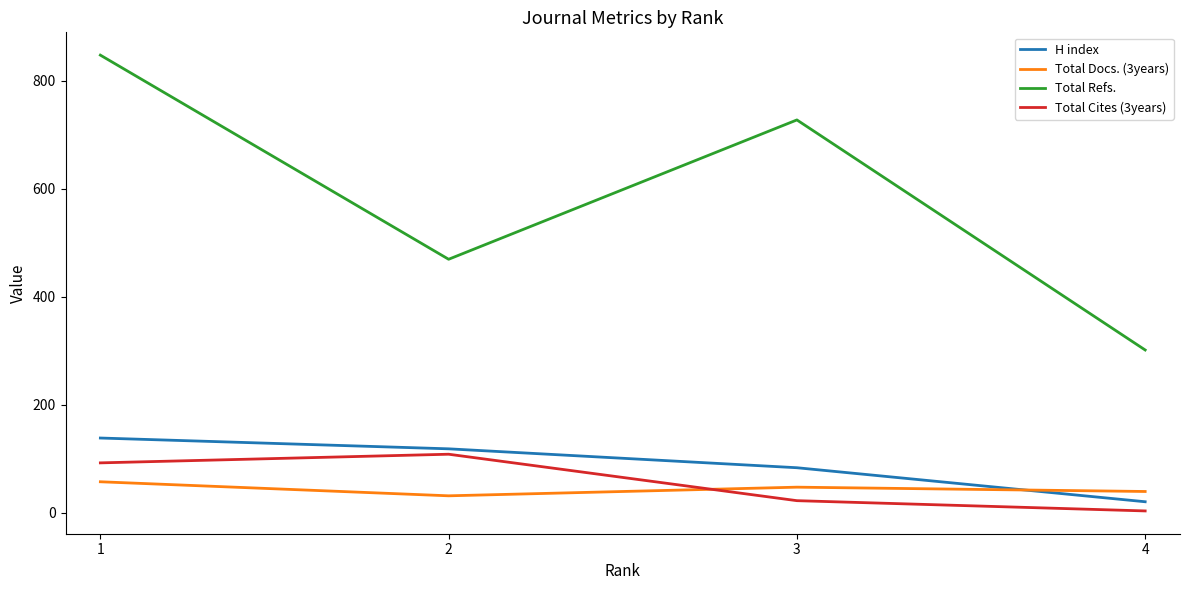

What is the difference between the H index values at 1 and 2?

20